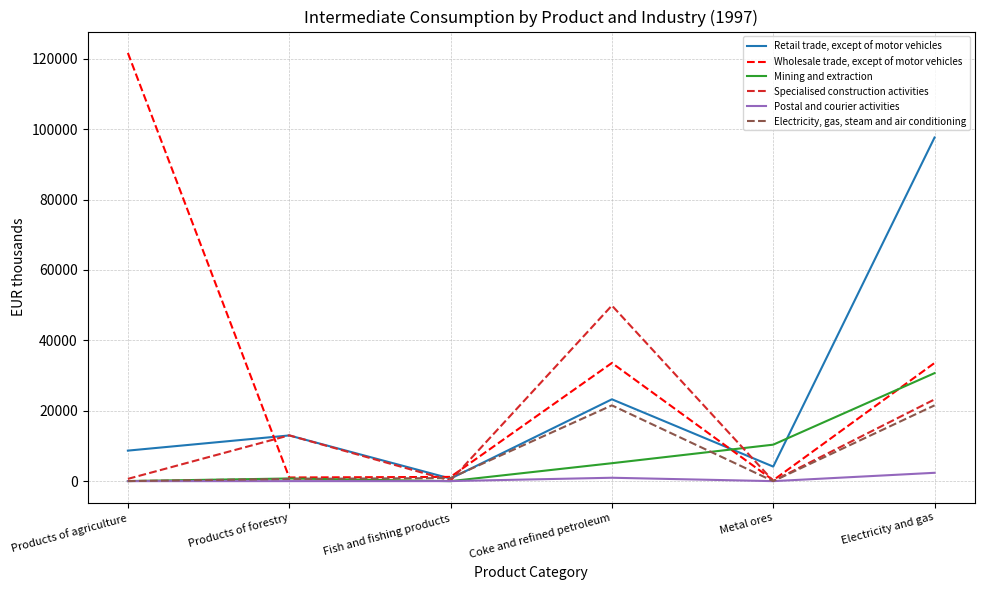

What is the greatest value displayed?

121665